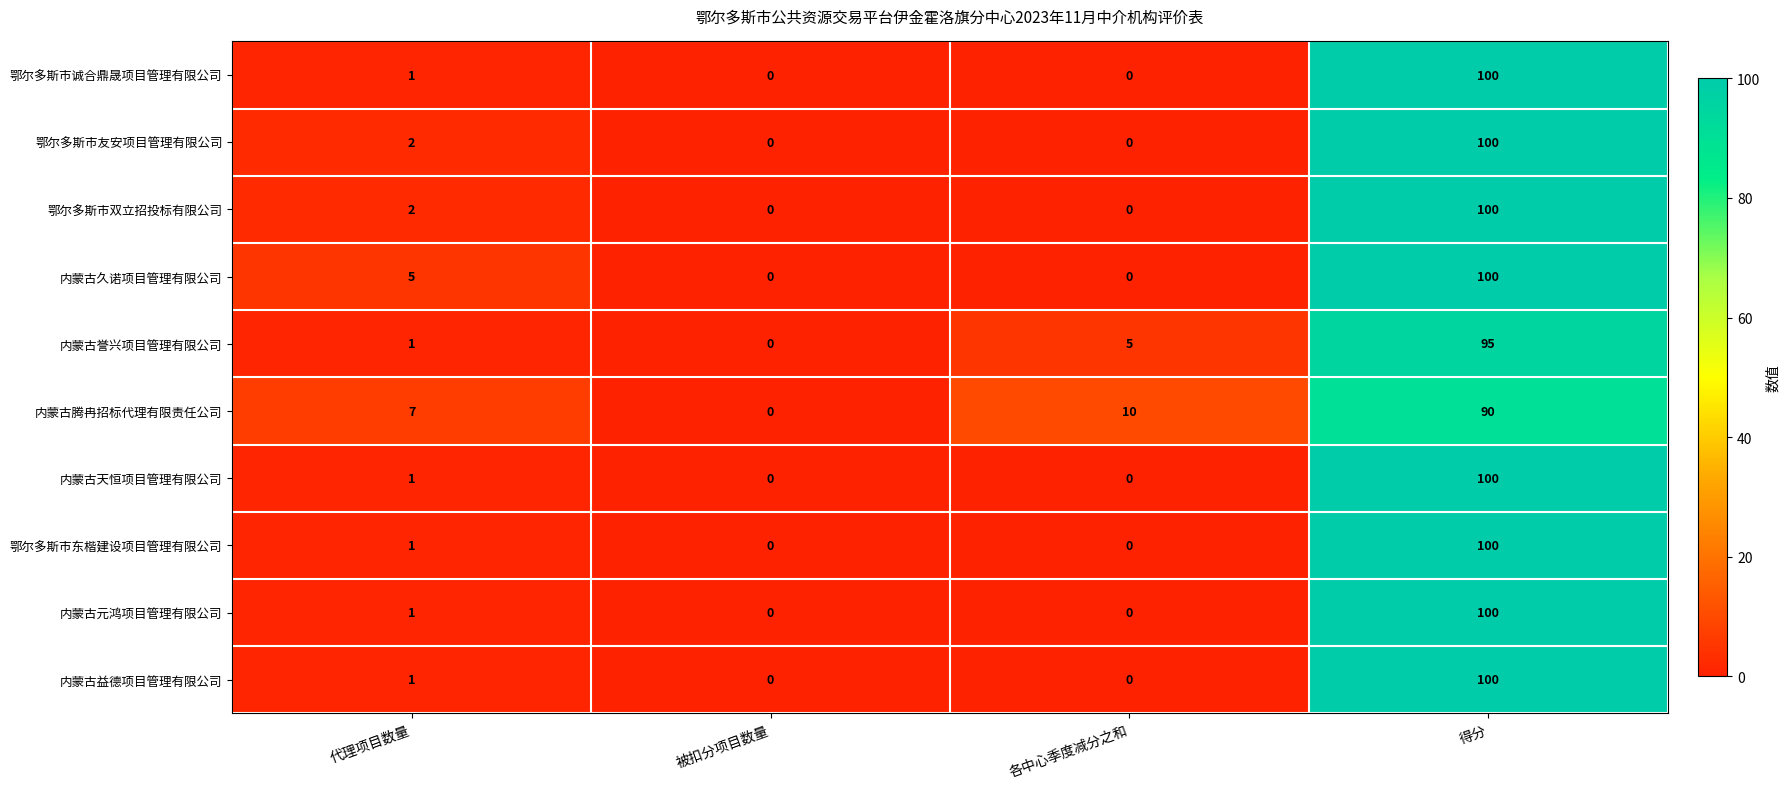

How many values in the 内蒙古久诺项目管理有限公司 series are below 5?

2